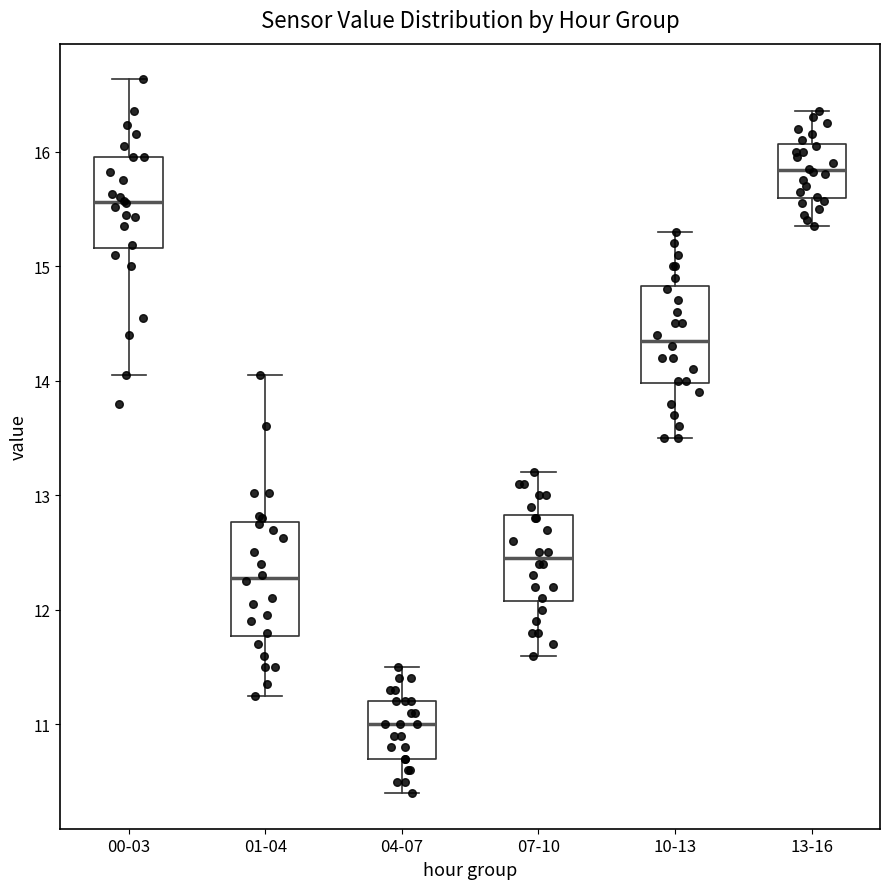

Which box is the tallest, from its lower edge to its upper edge?

01-04